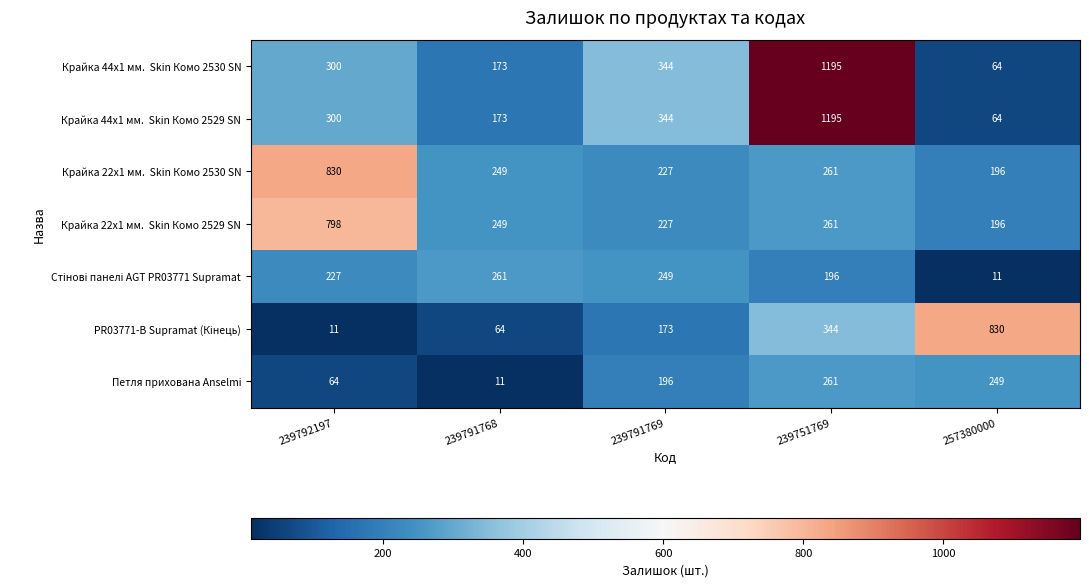

At which label is Петля прихована Anselmi closest to 136?

239791769